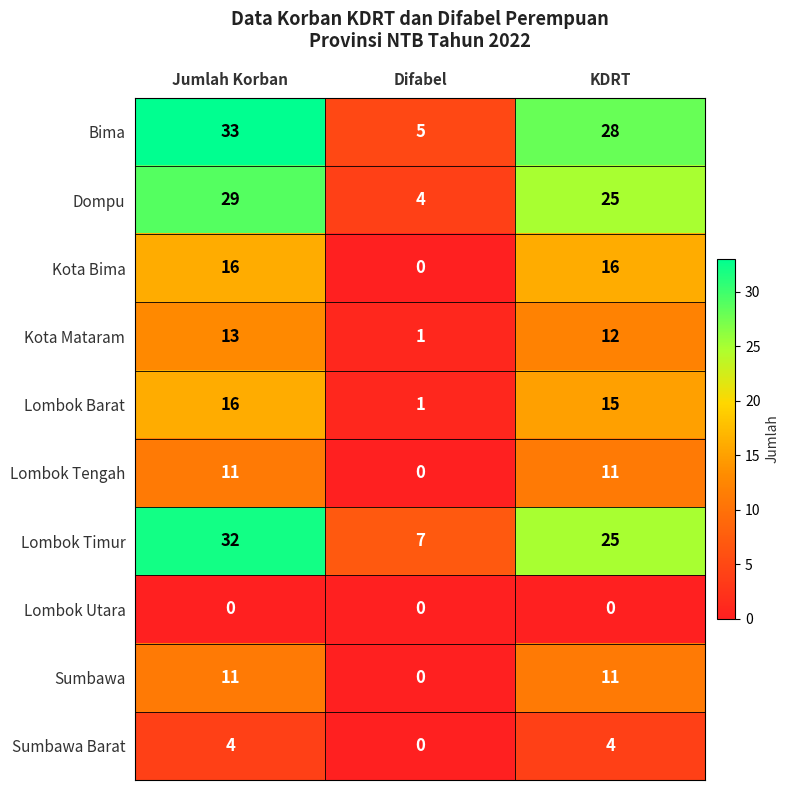

Which series changed the most between Difabel and KDRT?

Bima